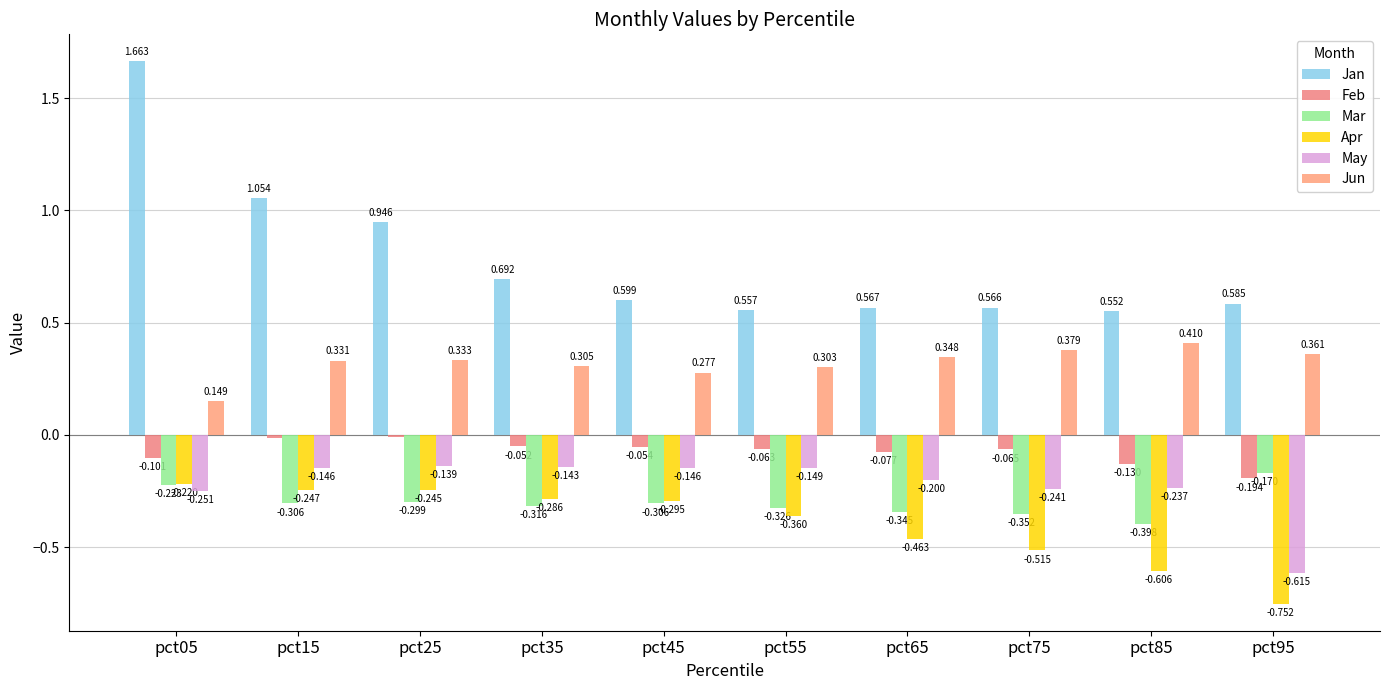

How many bars are there in total?

60